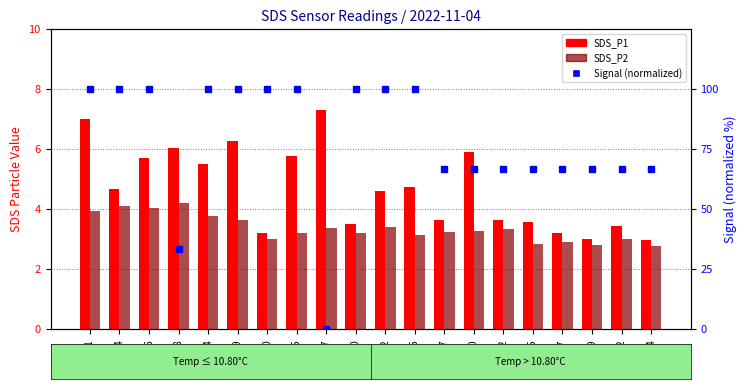

The SDS_P1 series shows 3.4 at 01:02. True or false?

True